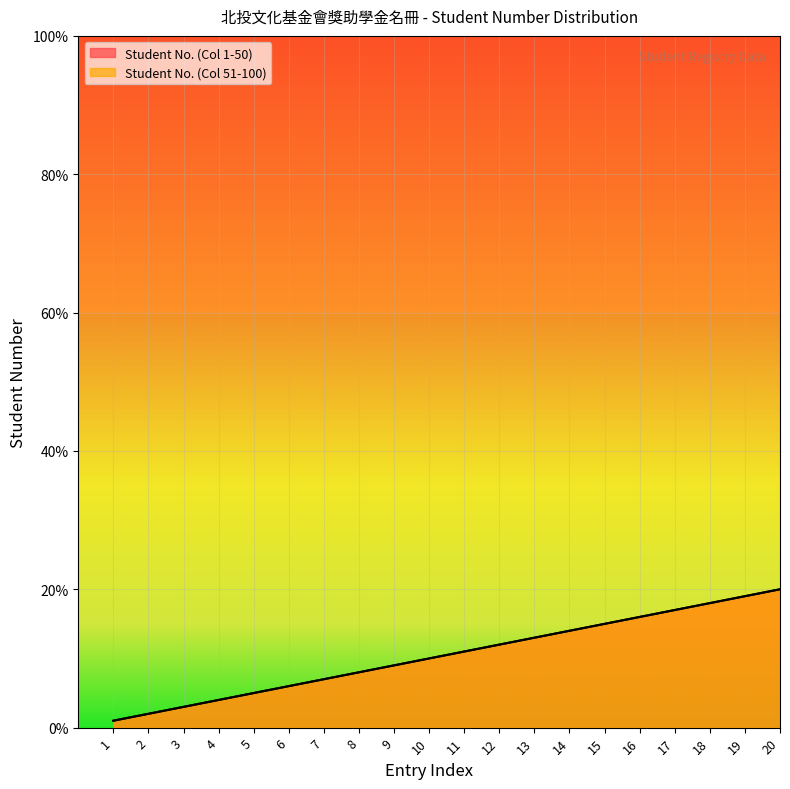

Is the value of Student No. (Col 51-100) at 15 greater than the value of Student No. (Col 1-50) at 5?

Yes